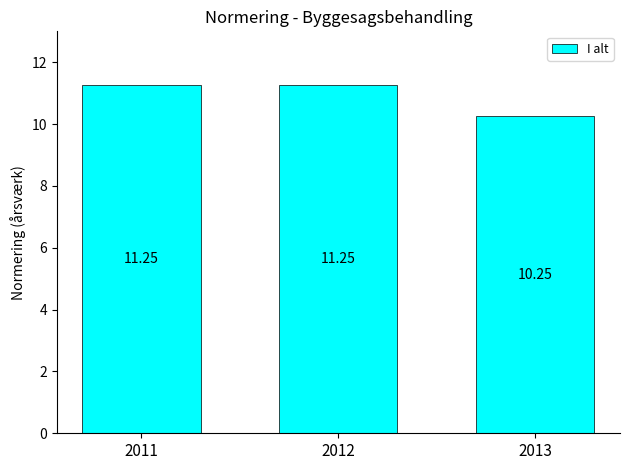

What is the average value?

10.9